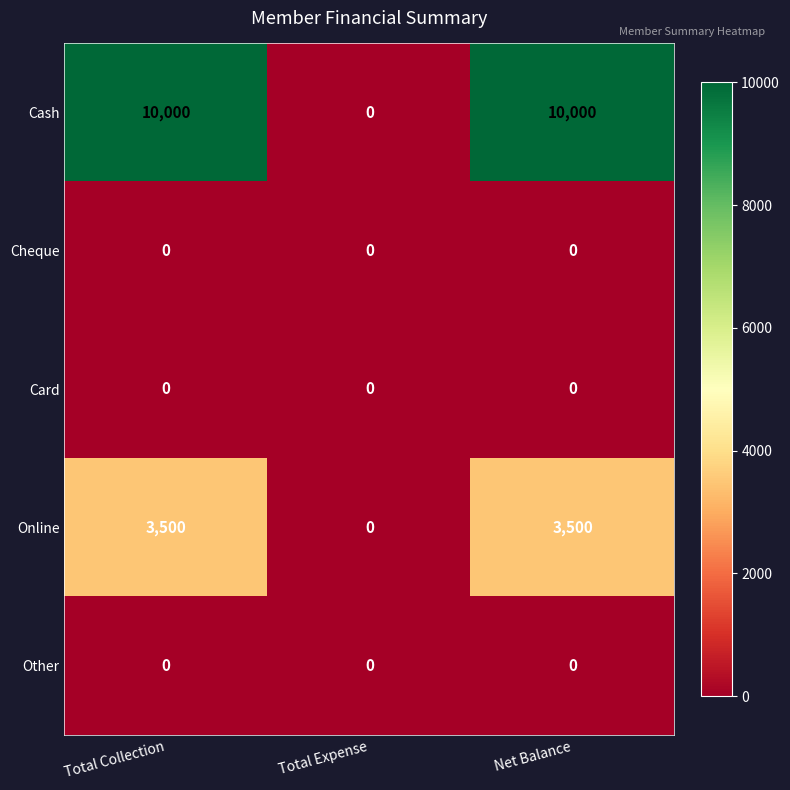

How many Online values are between 0 and 3500?

3